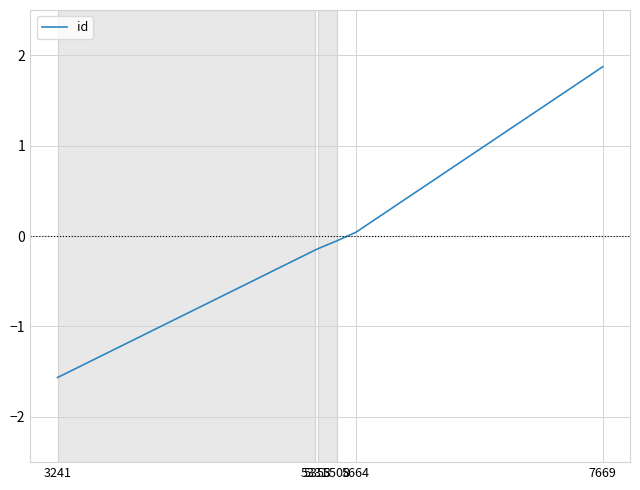

True or false: there are more than 1 points higher than both neighbors.

False